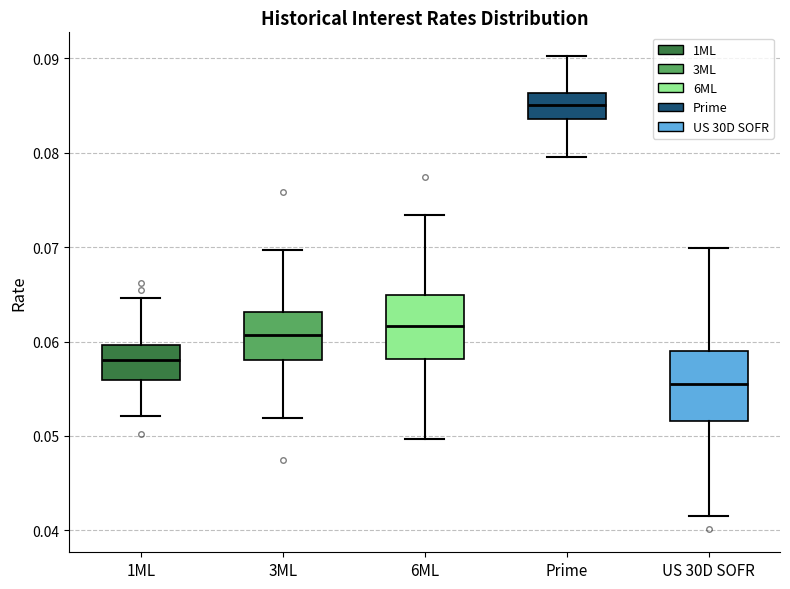

Reading left to right, read every box against the y-axis: the position of its median line, the range the box covers, and the ends of its whiskers. The values are not printed on the chart, so give them approximately, as read against the axis.

1ML: median 0.058, box 0.056 to 0.060, whiskers 0.052 to 0.065
3ML: median 0.061, box 0.058 to 0.063, whiskers 0.052 to 0.070
6ML: median 0.062, box 0.058 to 0.065, whiskers 0.050 to 0.073
Prime: median 0.085, box 0.084 to 0.086, whiskers 0.080 to 0.090
US 30D SOFR: median 0.056, box 0.052 to 0.059, whiskers 0.042 to 0.070